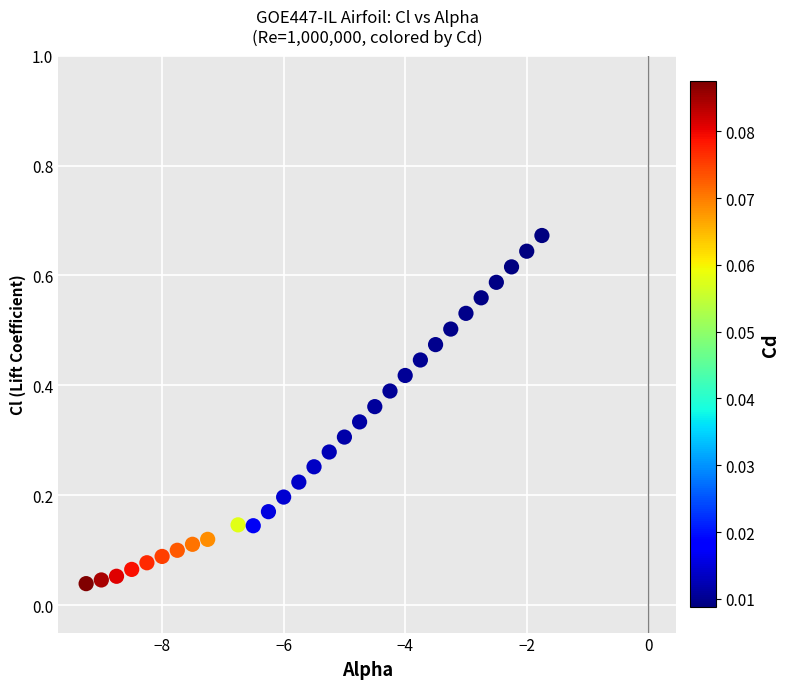

What is the range of X values (max minus min)?

7.5